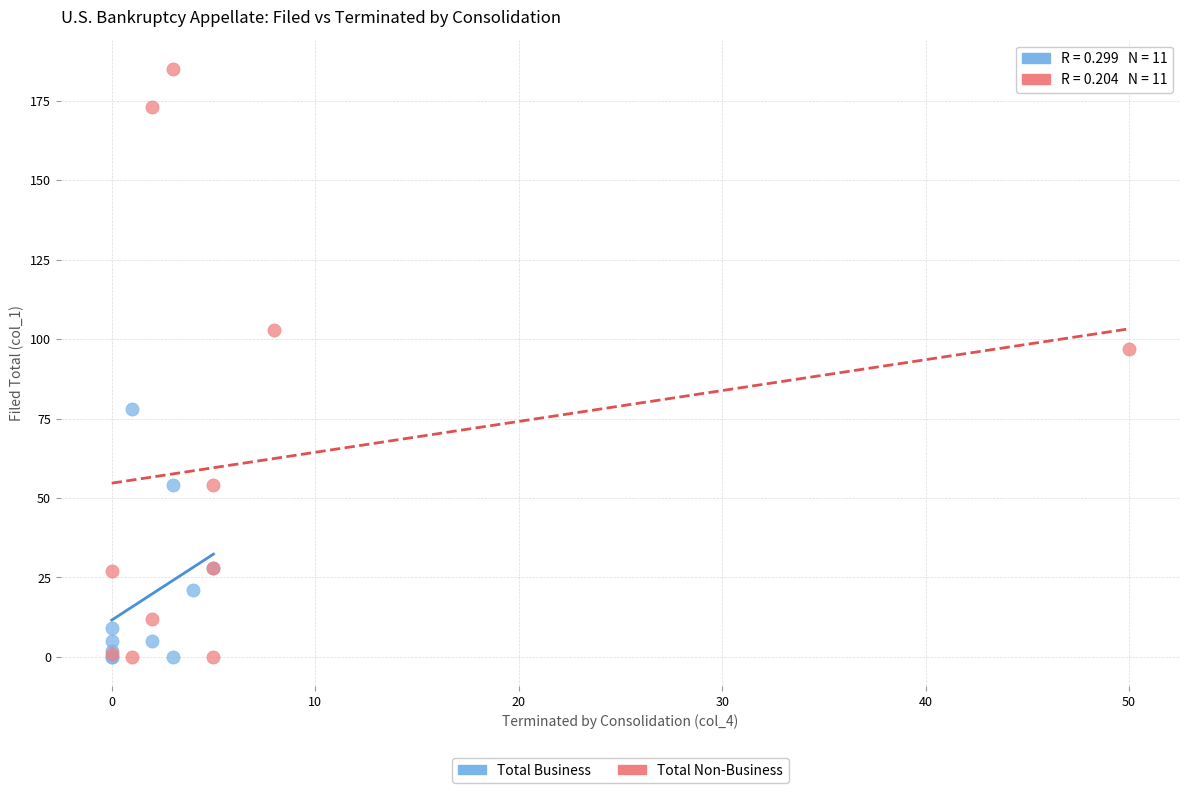

Which series has the widest spread of Y values?

Total Non-Business